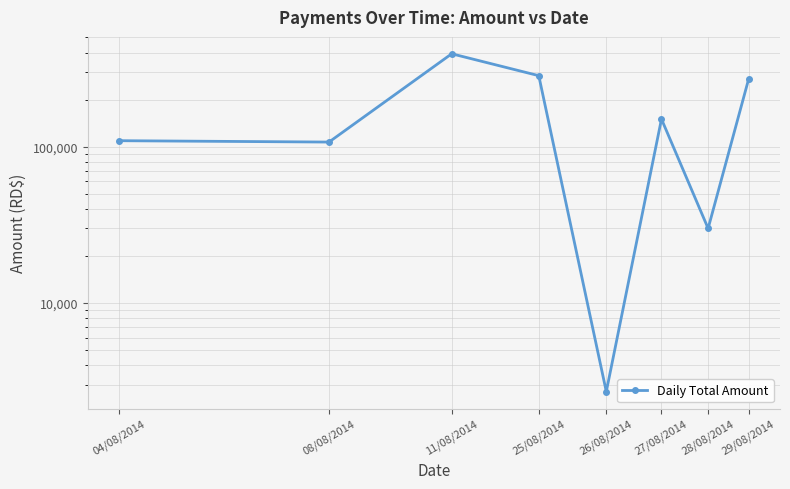

What is the average value?

168239.7